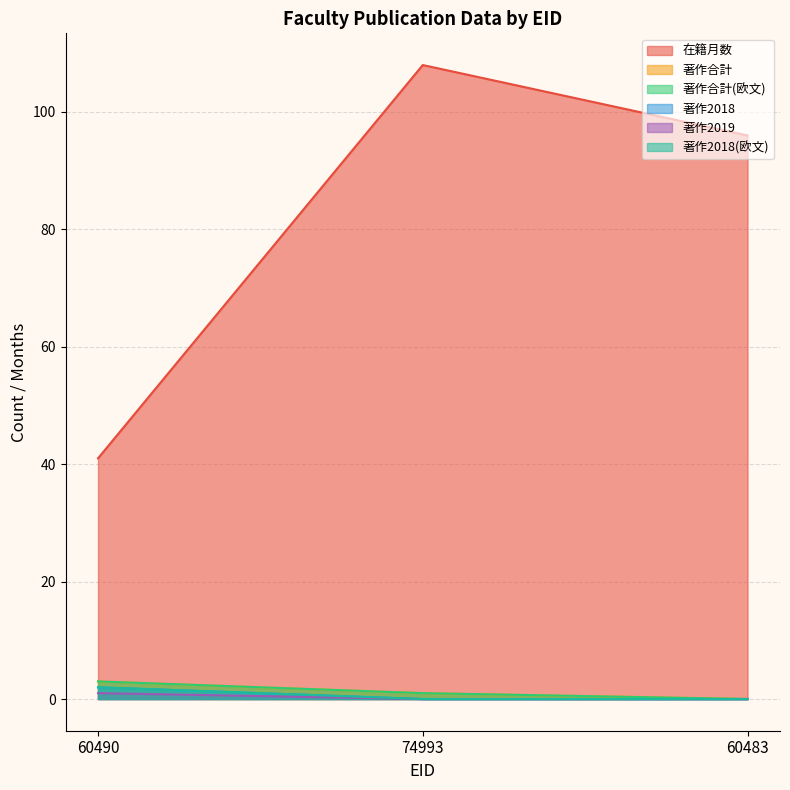

Between 60490 and 74993, which series saw the biggest shift?

在籍月数